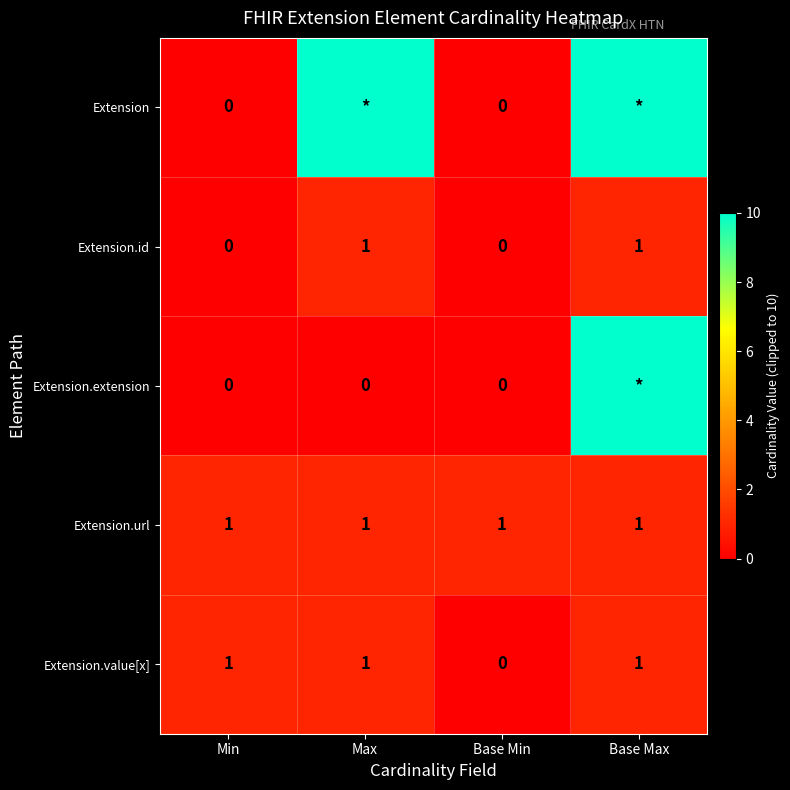

How many values in Extension.id are above zero?

2